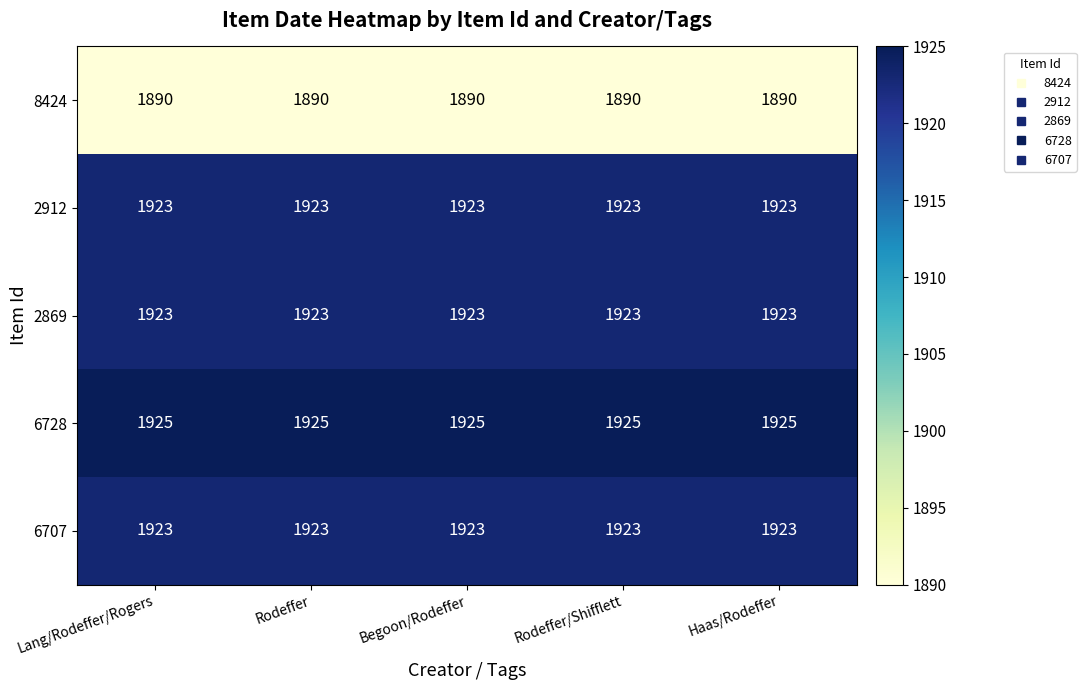

The 2912 series shows 546 at Rodeffer. True or false?

False